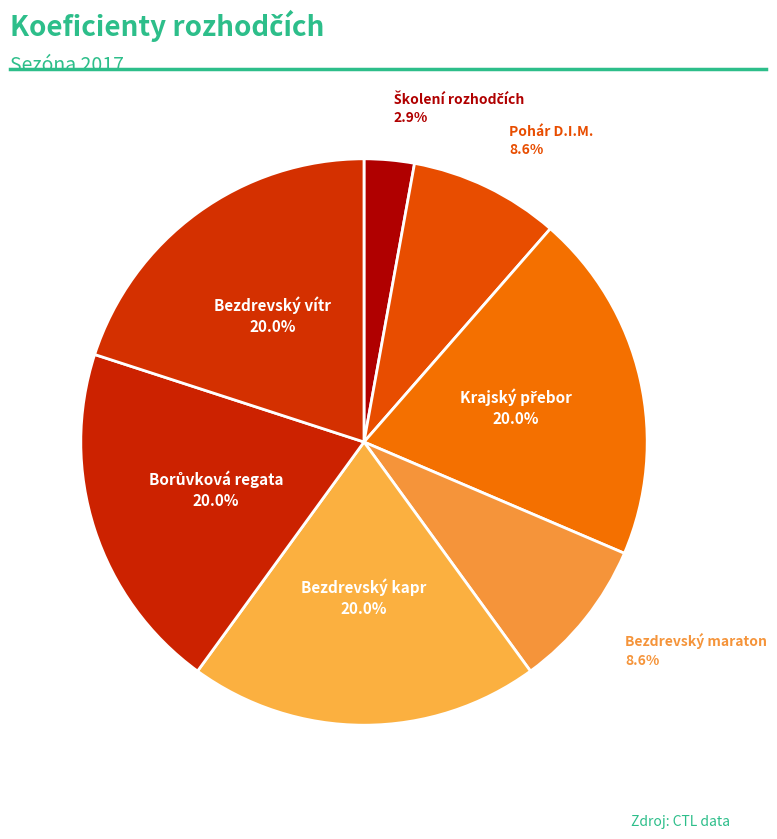

Does any single category account for the majority?

No